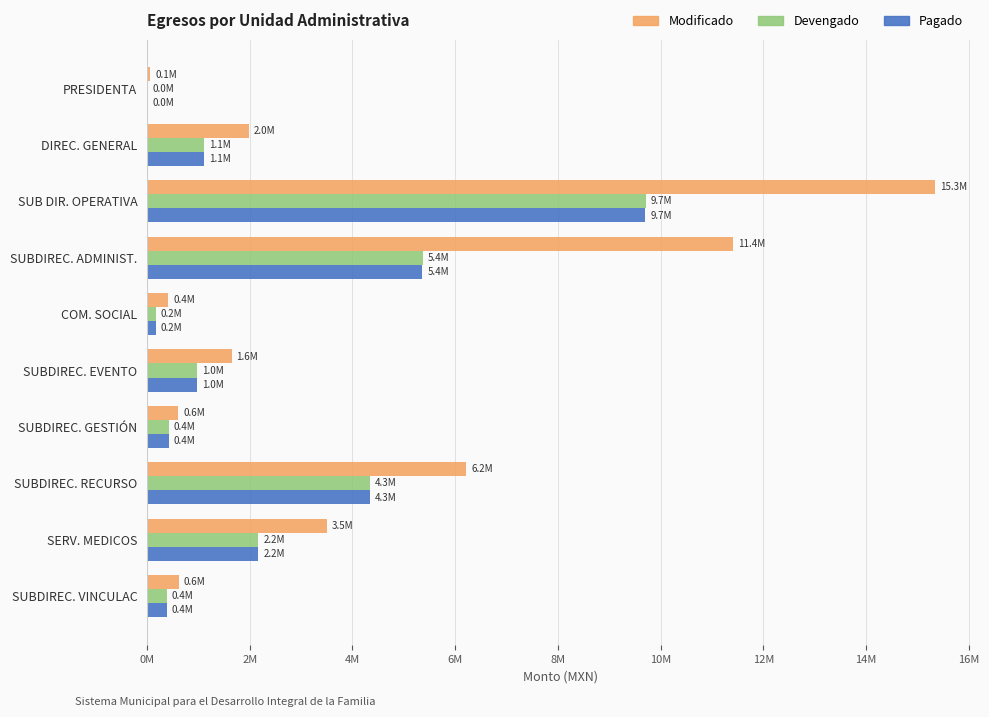

What are all the series names shown in the legend?

Modificado, Devengado, Pagado